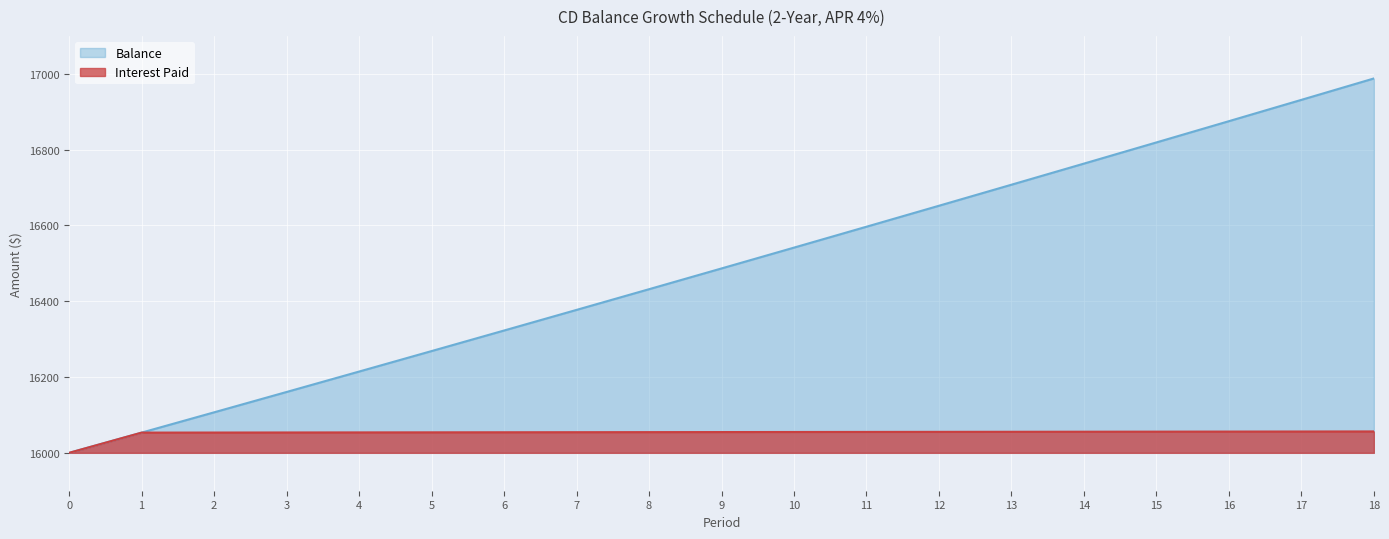

True or false: Balance and Interest Paid cross at least once.

False